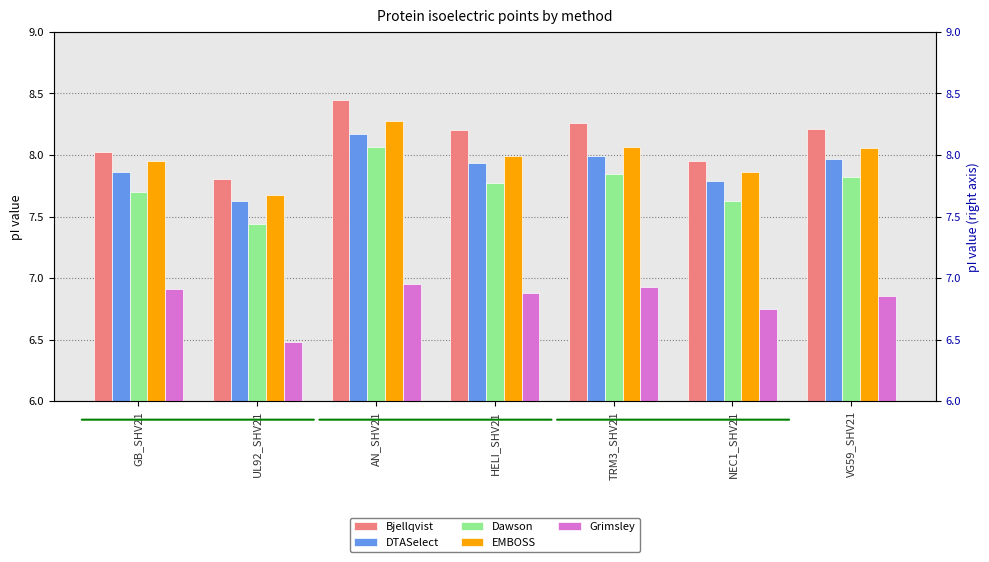

What is the difference between the second highest and second lowest values in the Dawson series?

0.2